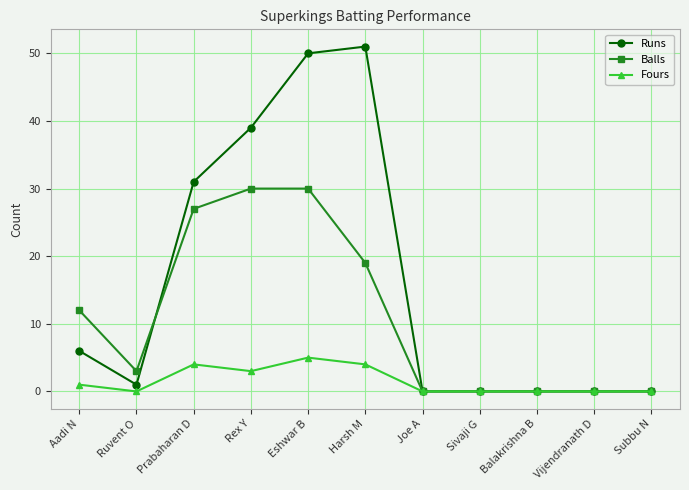

Is the value of Fours at Harsh M greater than the value of Balls at Ruvent O?

Yes